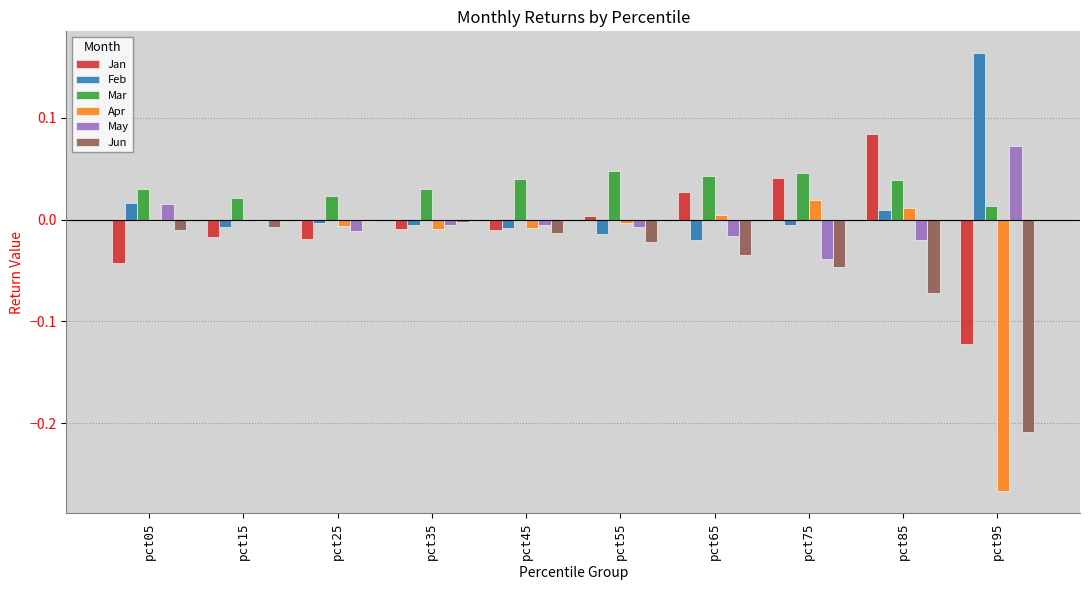

Are the bars grouped side by side (vs. stacked)?

Yes